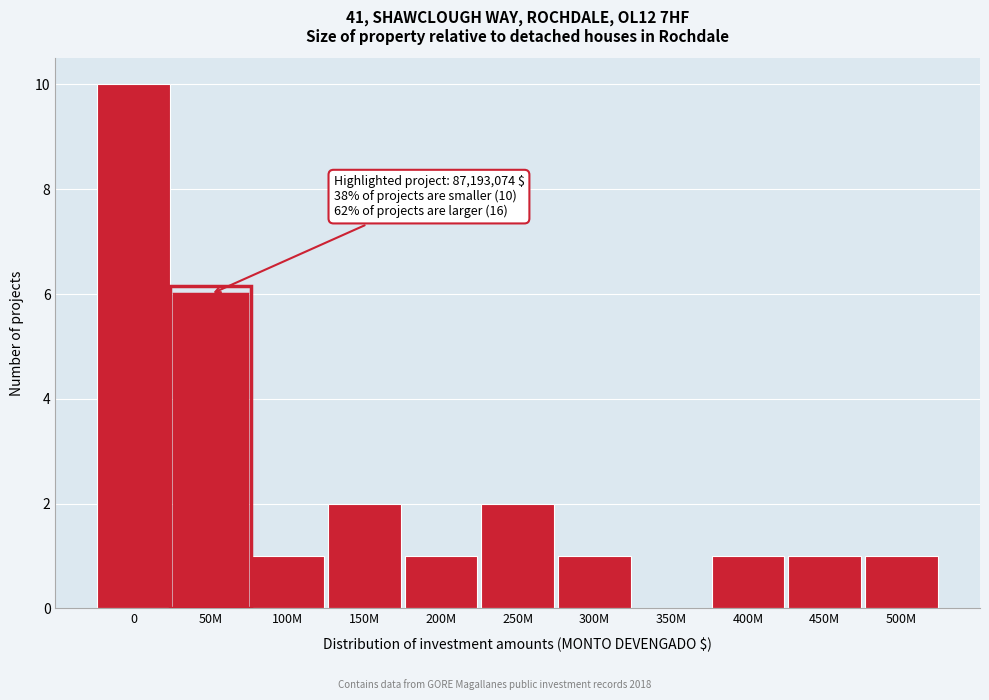

Reading left to right, list all the values displayed in this chart.

0=10	50M=6	100M=1	150M=2	200M=1	250M=2	300M=1	350M=0	400M=1	450M=1	500M=1